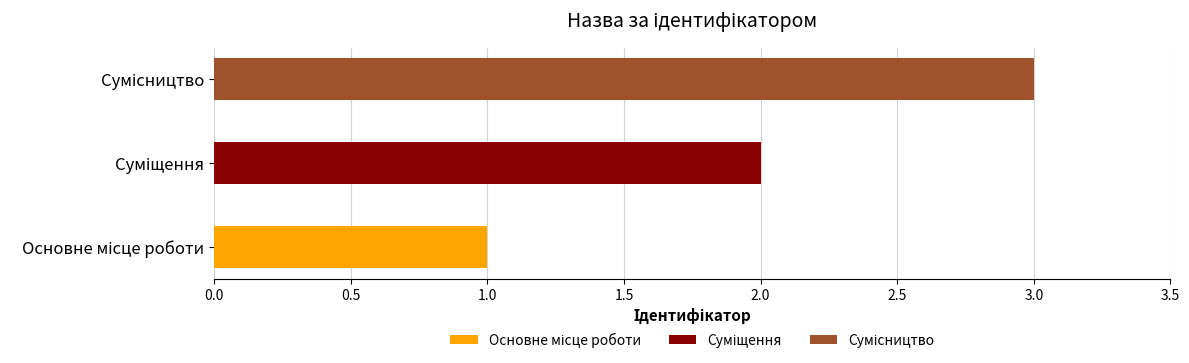

What is the average value?

2